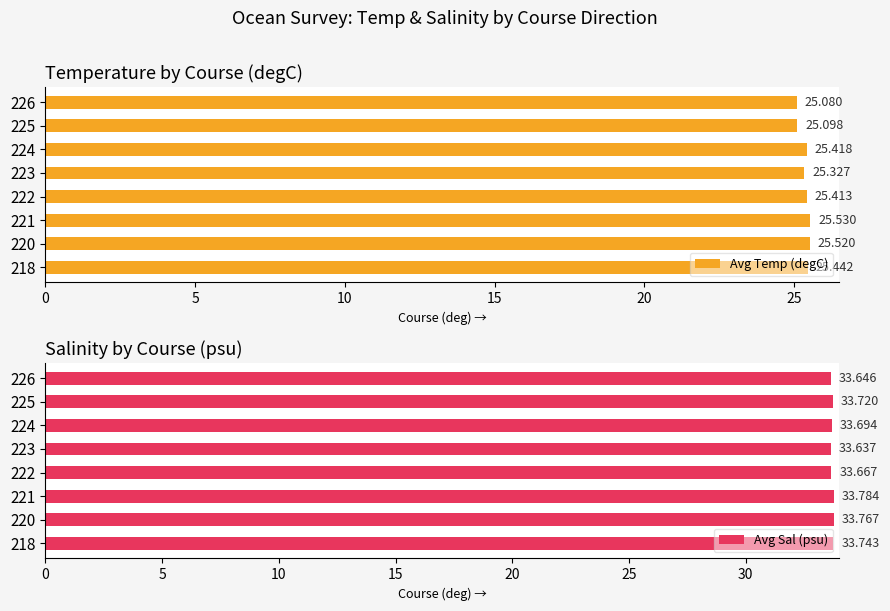

Count the Avg Sal (psu) values in the range 33 to 34.

8